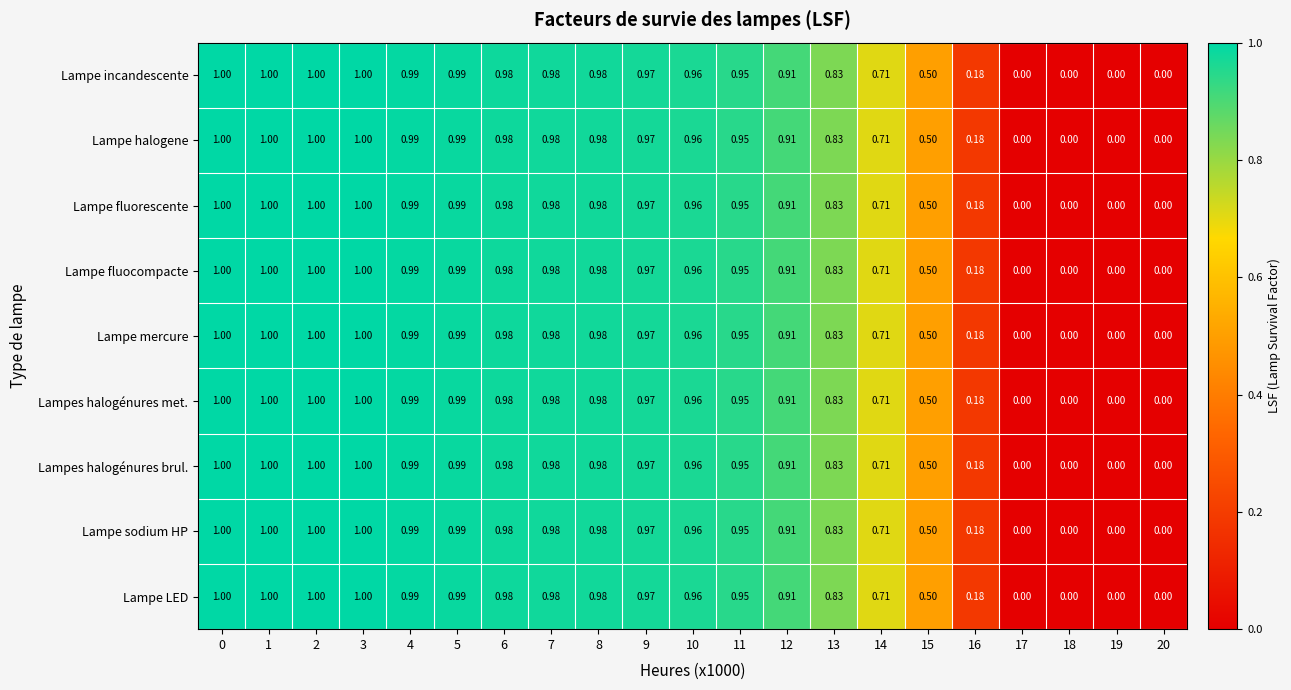

What is the total value across all series at 6?

8.8